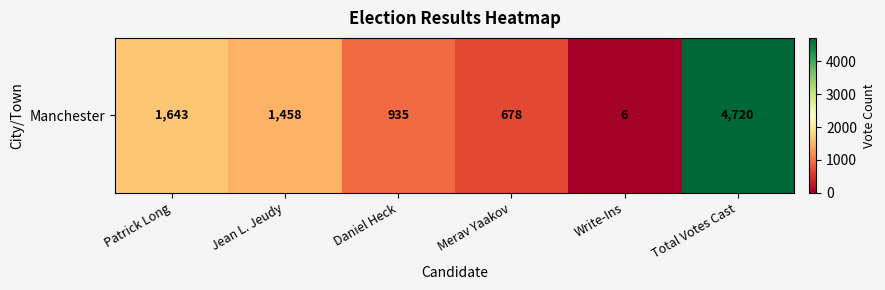

What is the change in value from Patrick Long to Jean L. Jeudy?

-185